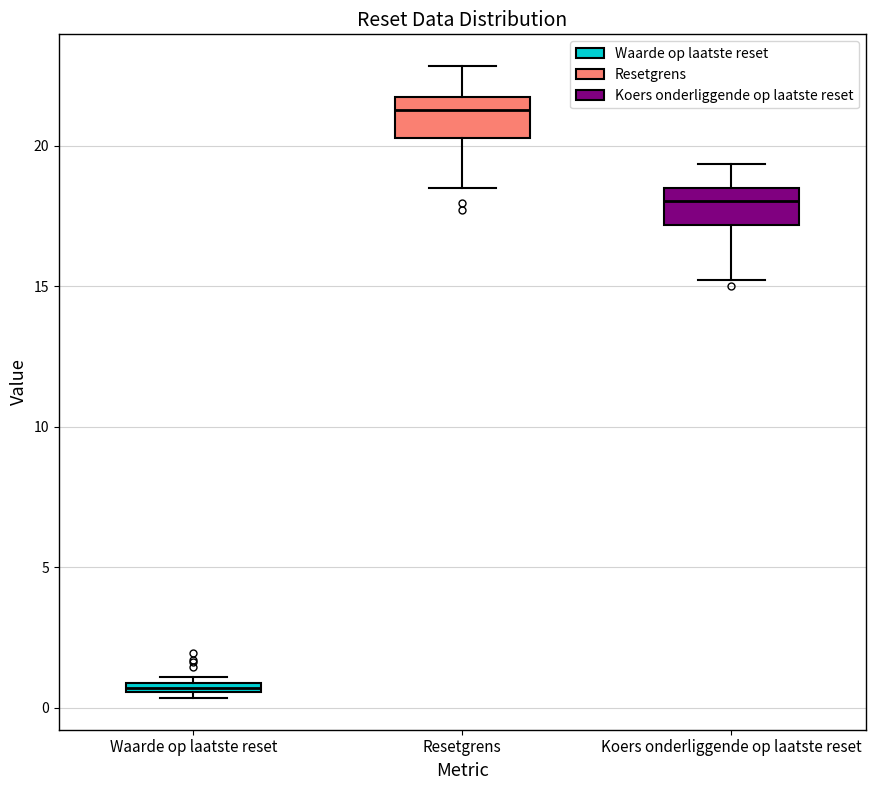

Where does the upper whisker of the box for Resetgrens end on the y-axis? The values are not printed on the chart, so give them approximately, as read against the axis.

23.0